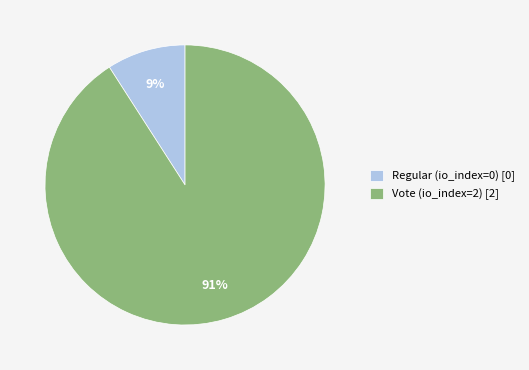

Does any single category account for the majority?

Yes